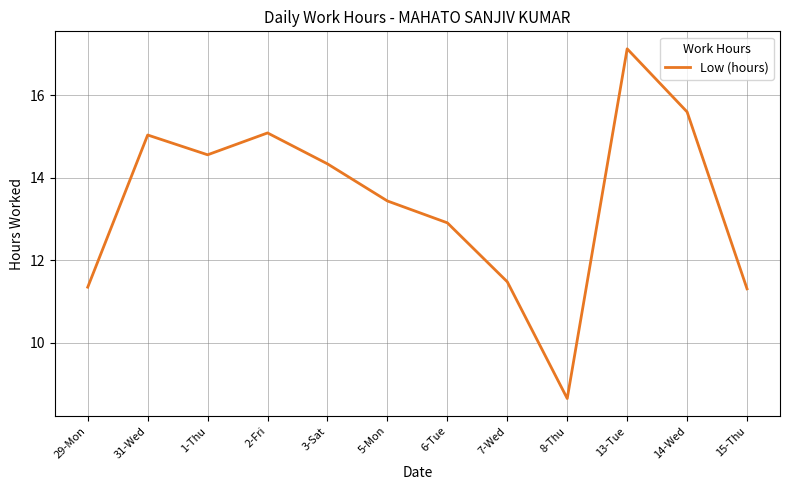

What is the difference between the values at 14-Wed and 3-Sat?

1.3